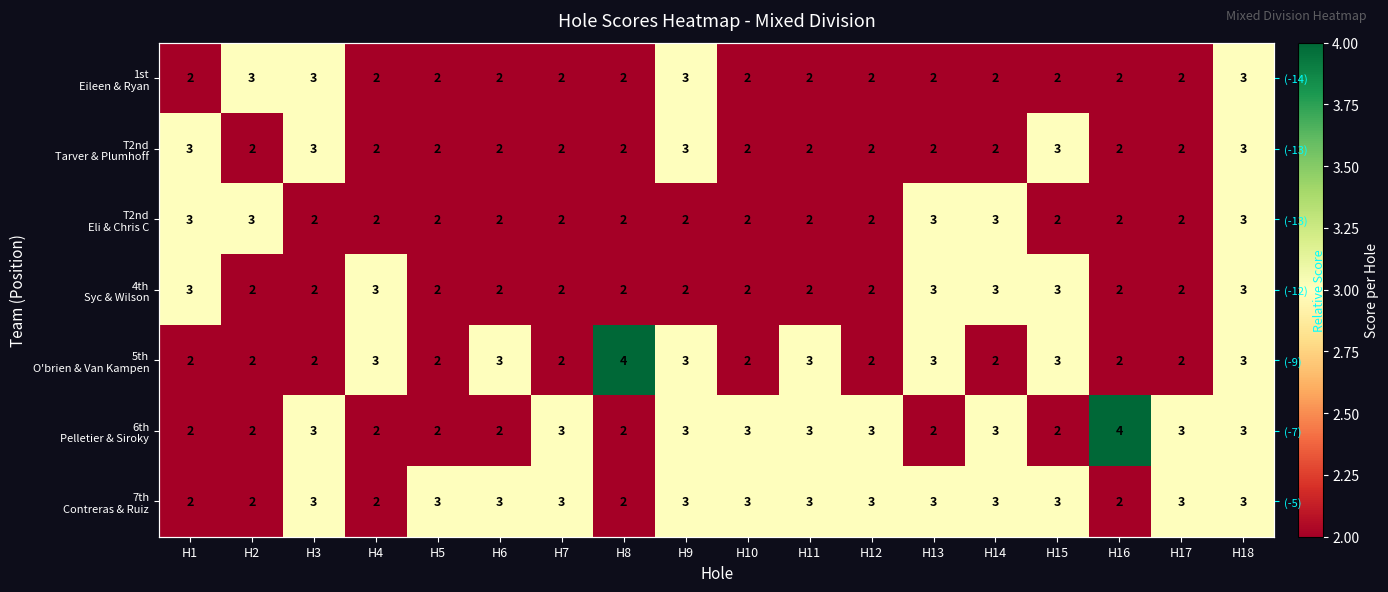

Which series has the largest total across all categories?

7th Contreras & Ruiz